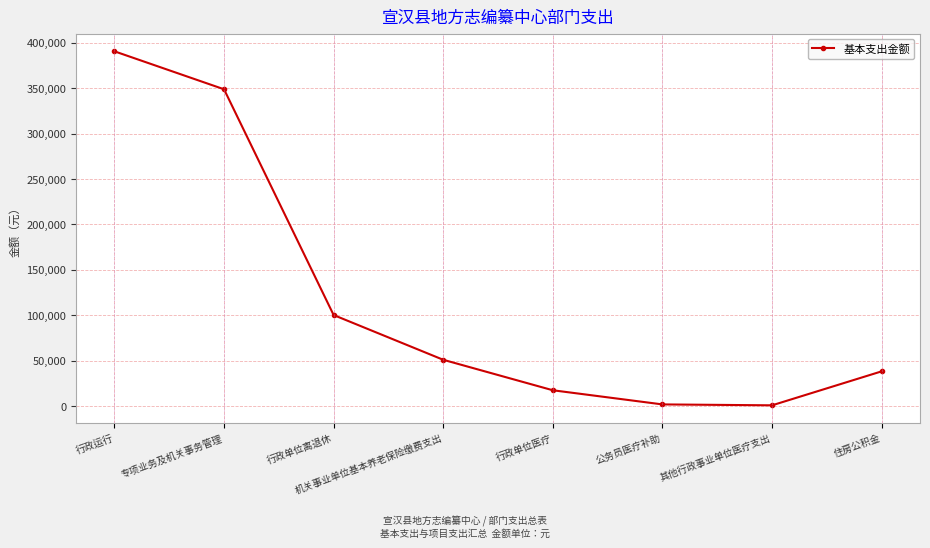

Count the number of data series in this chart.

1